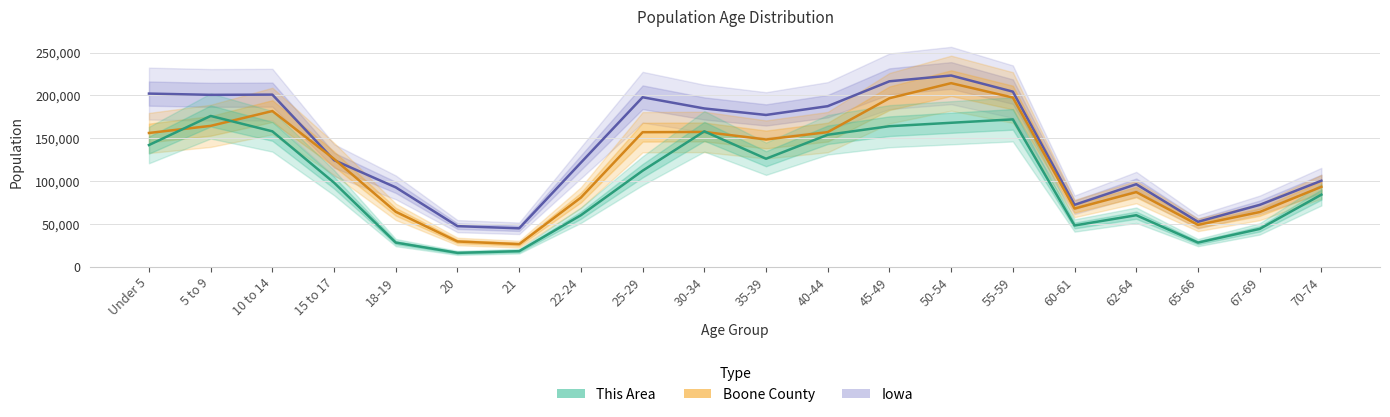

What is the difference between the Iowa values at 65-66 and 20?

5077